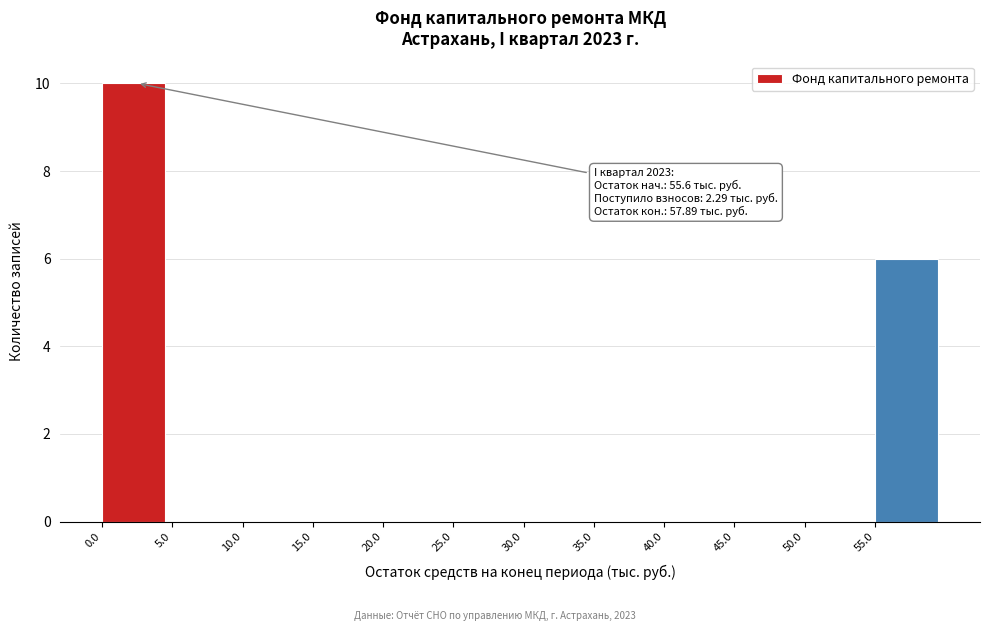

Which range on the x-axis has the tallest bar?

0 to 5